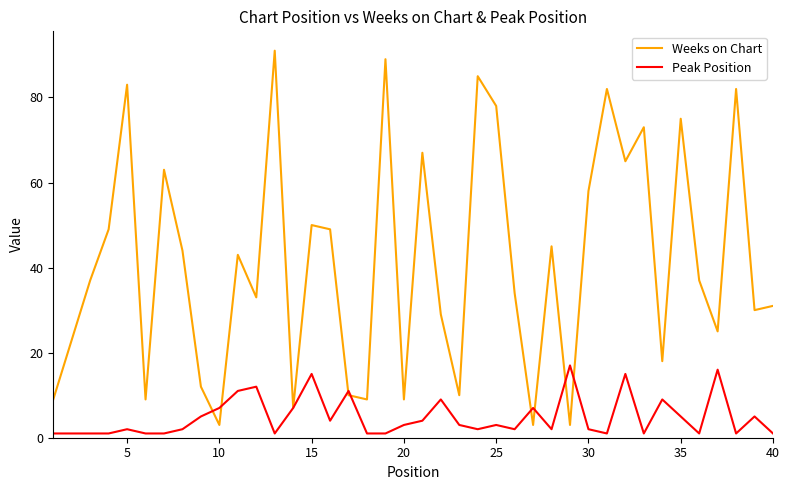

Which series has the largest total across all categories?

Weeks on Chart